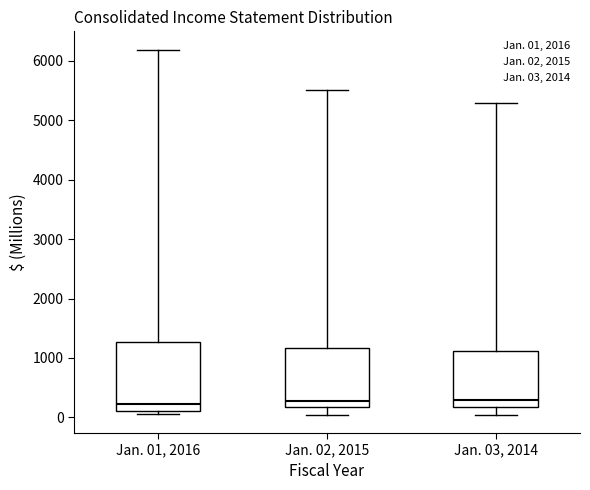

Which box is the tallest, from its lower edge to its upper edge?

Jan. 01, 2016